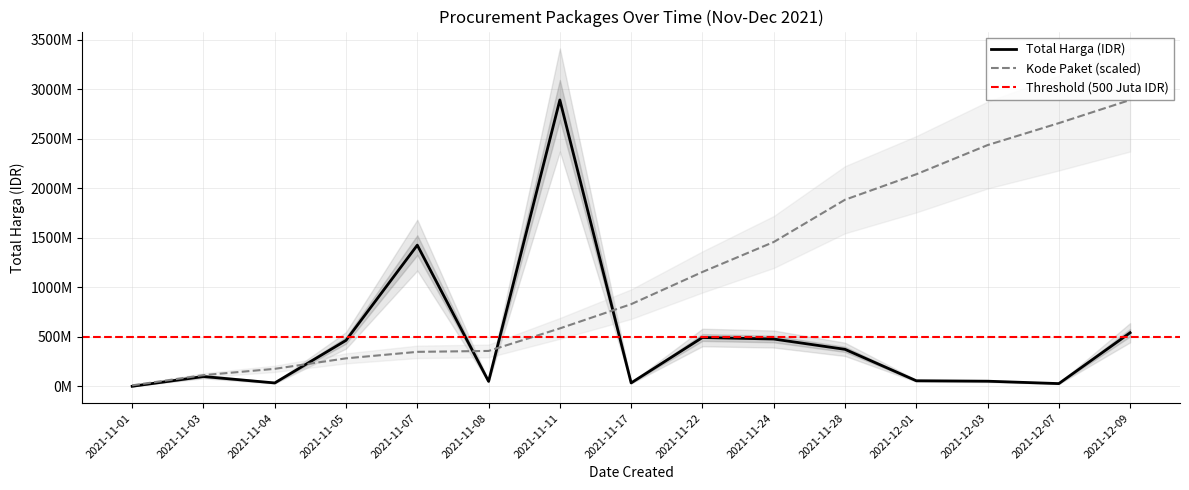

What is the total value across all series at 2021-12-07?

2685772220.5